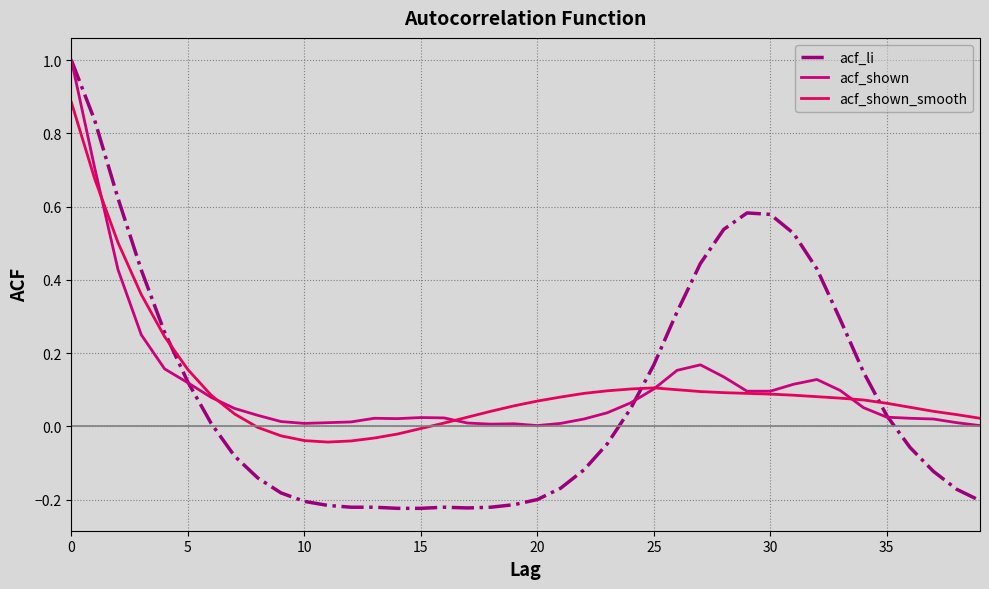

What is the highest value of the acf_li series?

1.0